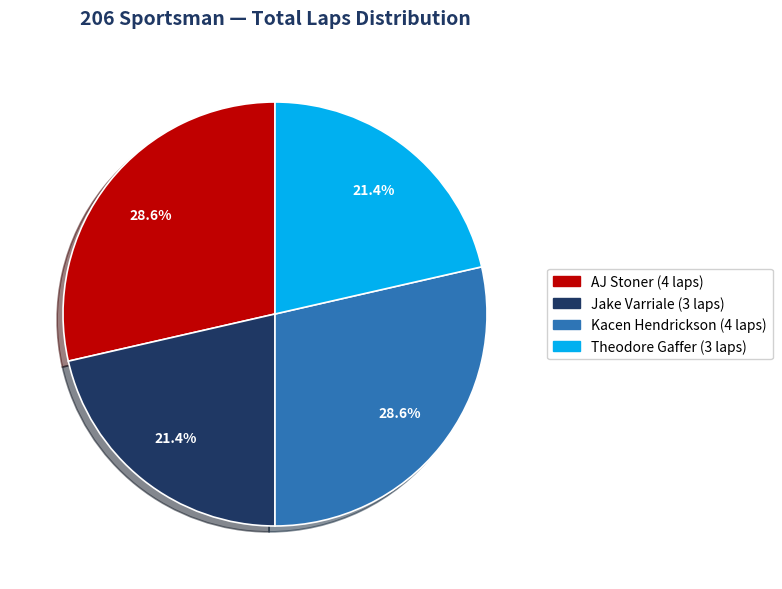

Is there any slice that represents more than half of the pie?

No